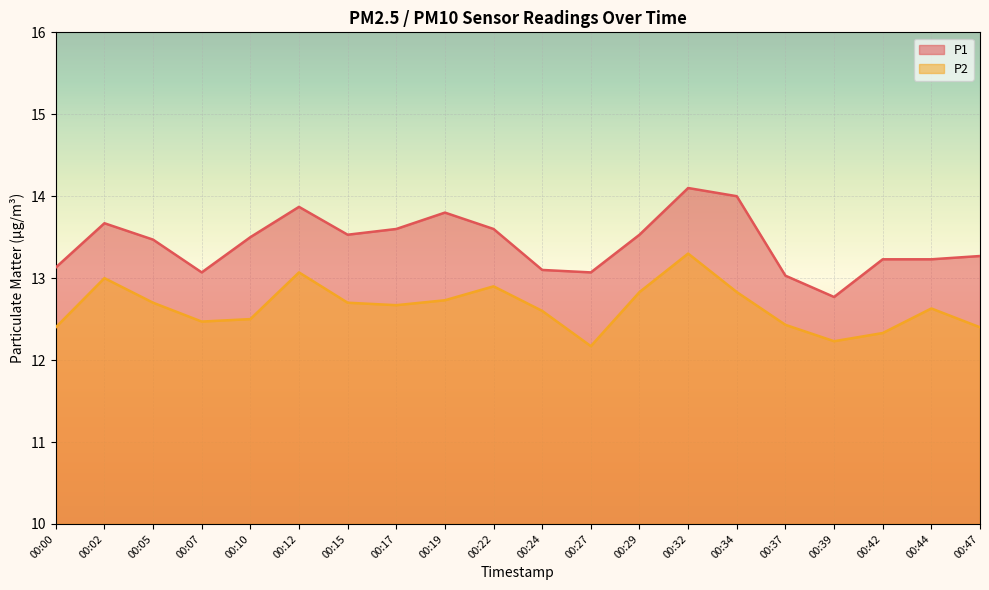

Does the chart display data point markers on the line(s)?

No